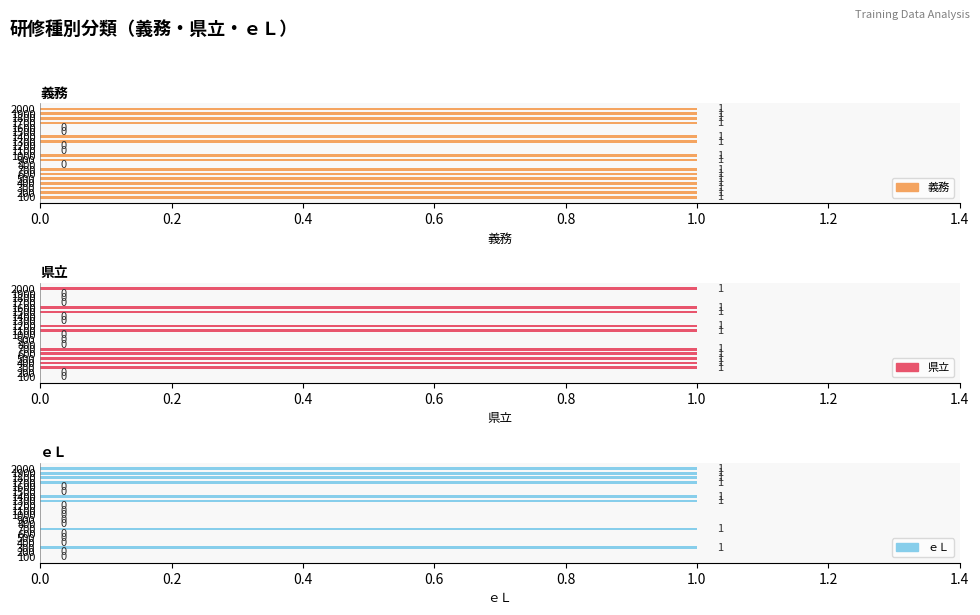

Is it true that 義務 equals 1 at 1700?

True